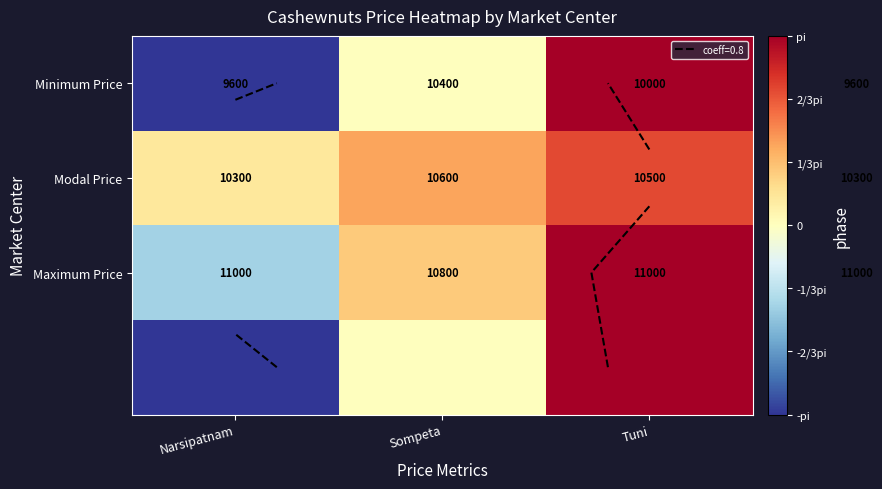

What is the difference between the Maximum Price values at Narsipatnam and Tuni?

4.5